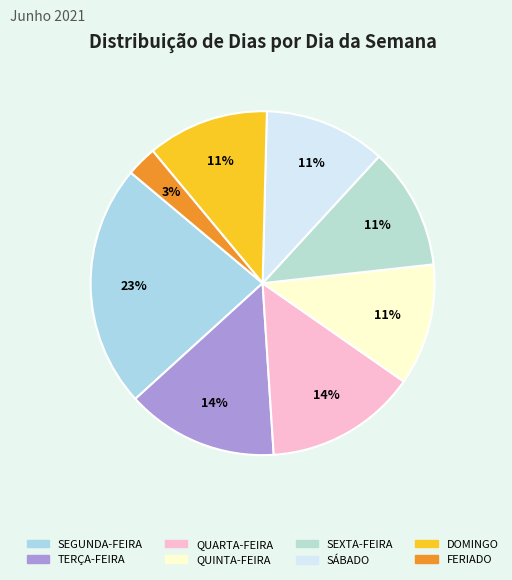

Is there a majority slice in this chart?

No